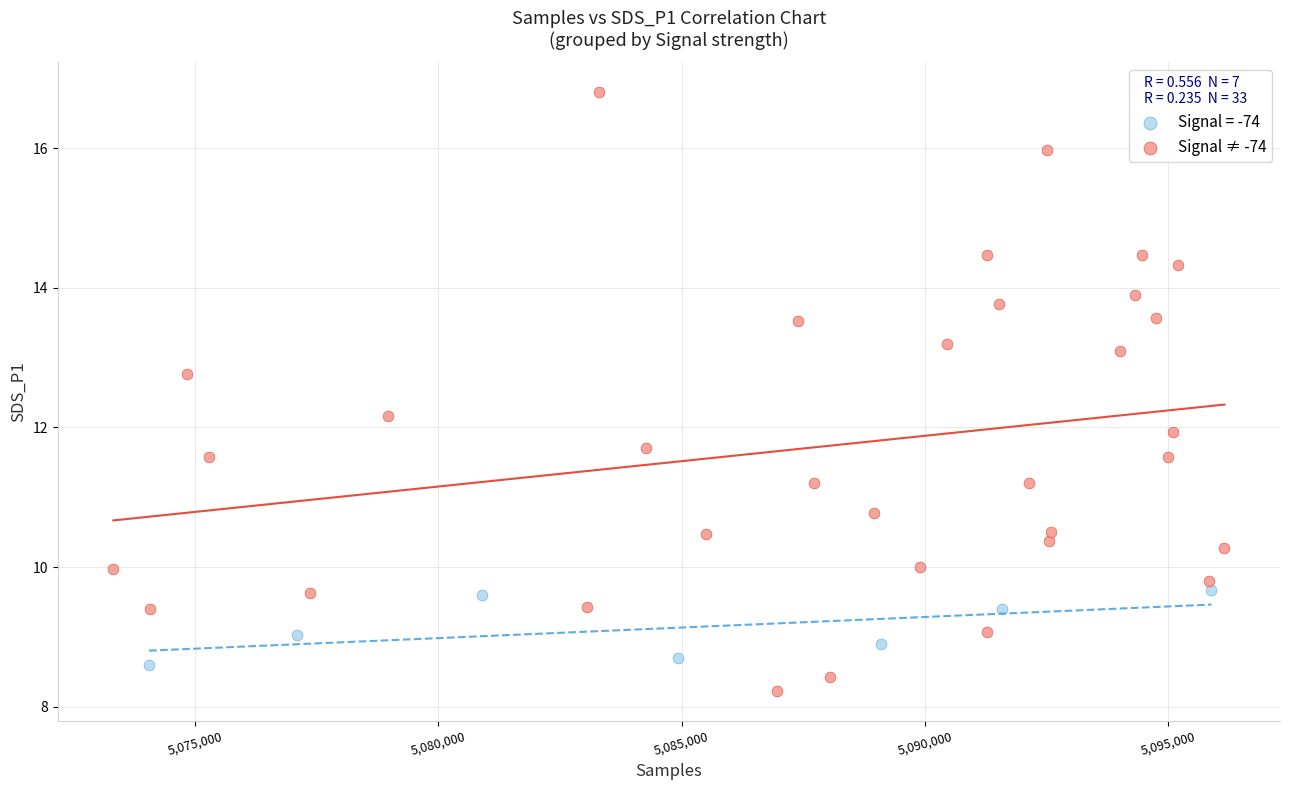

Which series has the largest Y range (max minus min)?

Signal ≠ -74